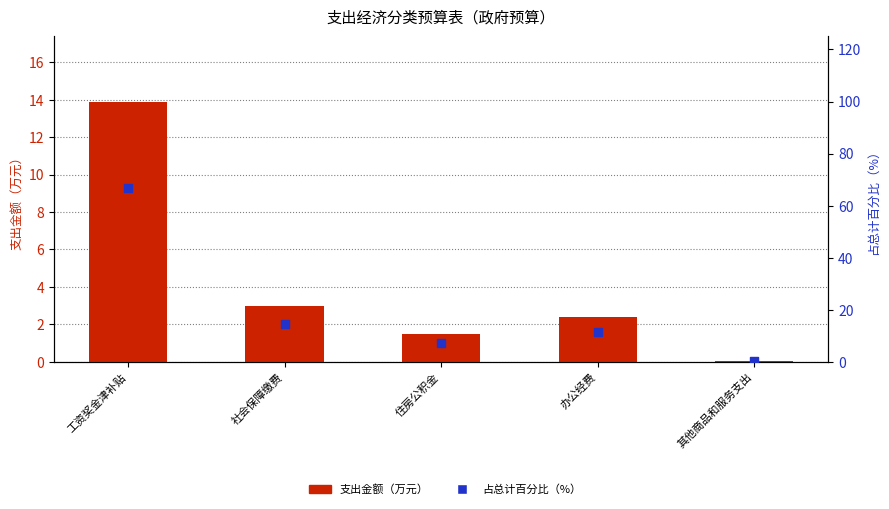

At how many categories does at least one series exceed 36?

1